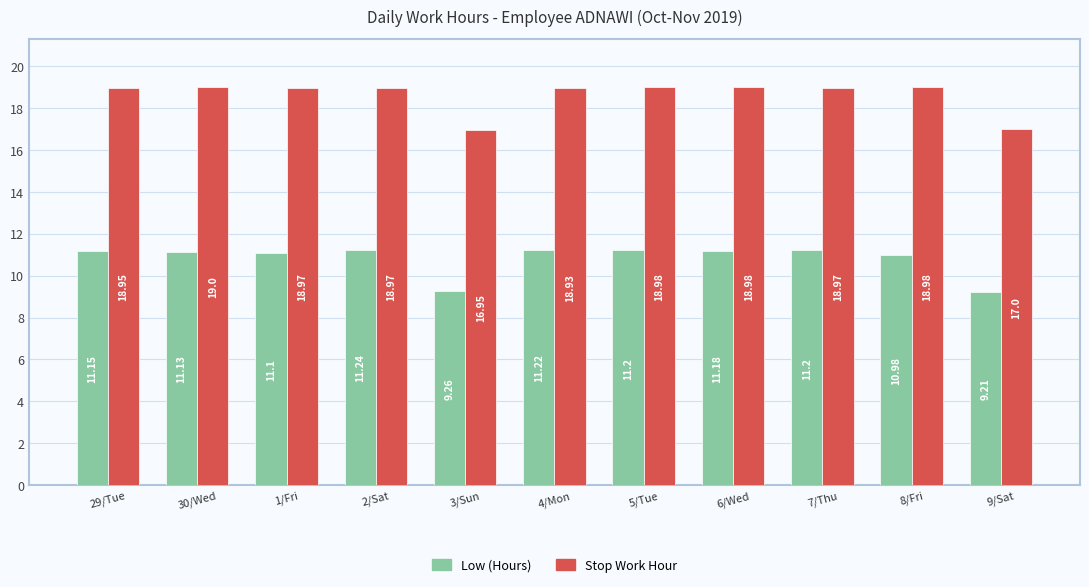

At which label does Low (Hours) first exceed 11?

29/Tue